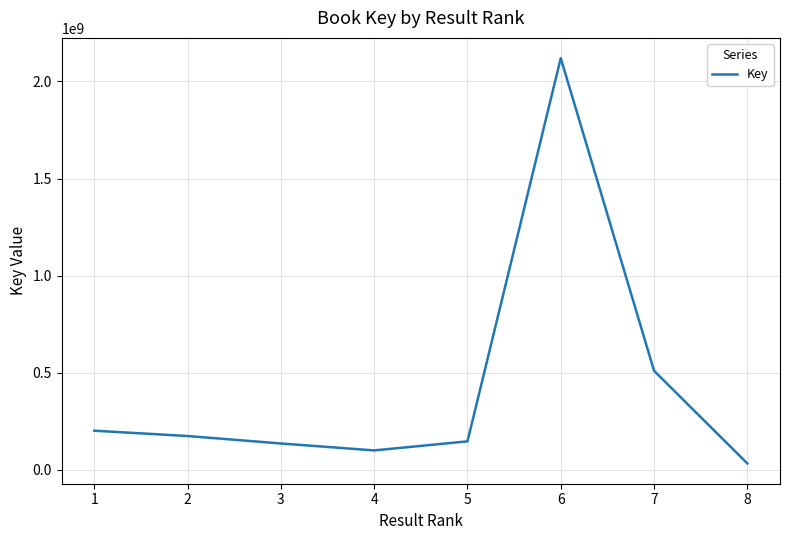

What is the sum of all values?

3425354373